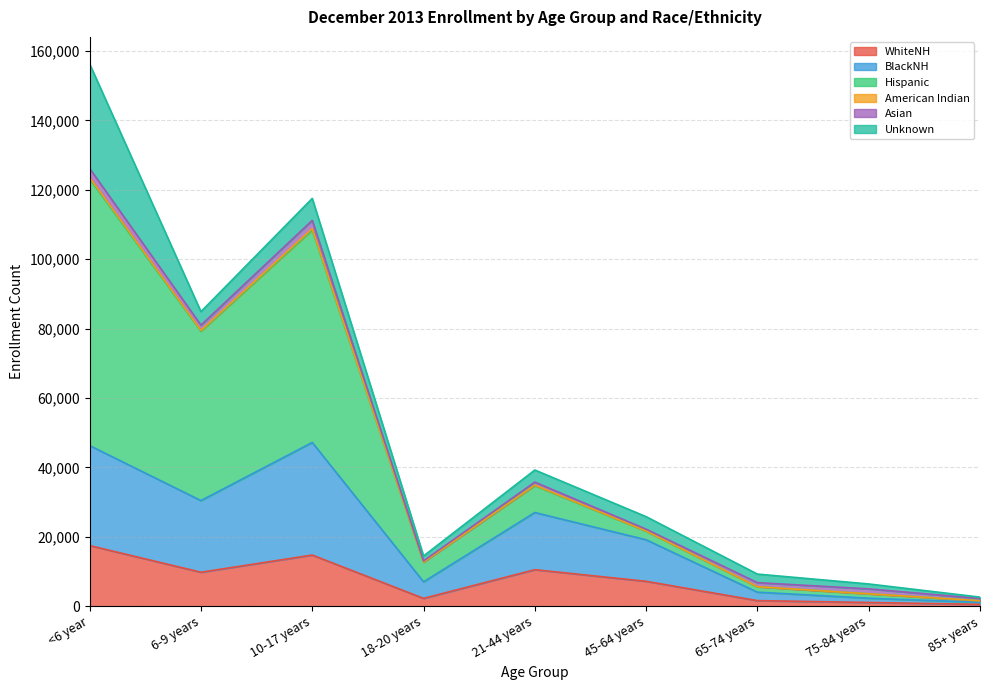

At which category is the sum across all series the highest?

<6 year